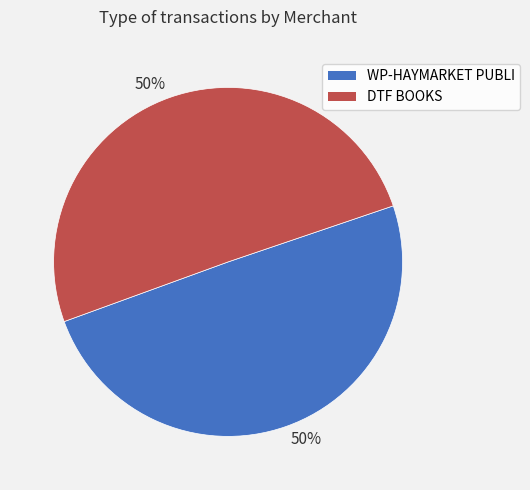

To the nearest percent, what is the average slice percentage?

50%